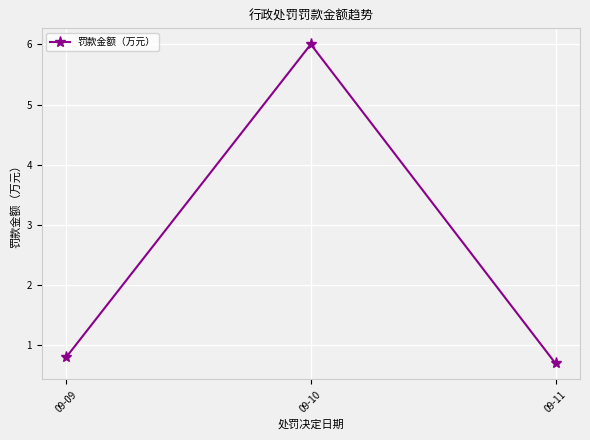

At which category does the chart reach its peak across all series?

09-10